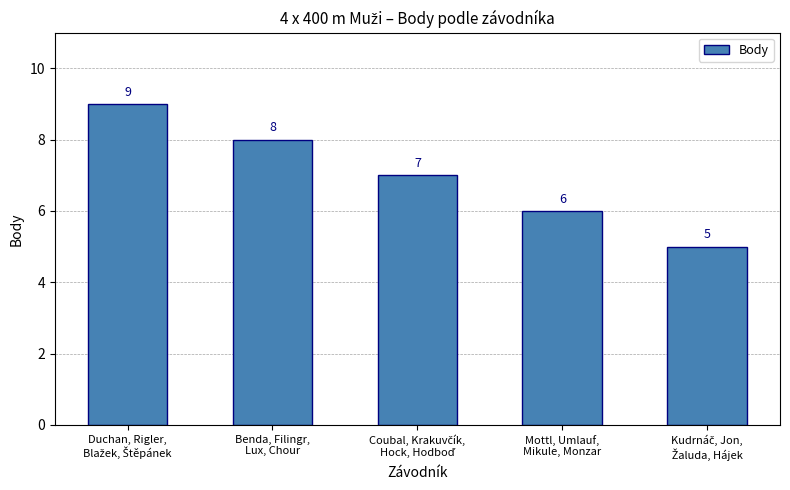

What is the sum of all values?

35